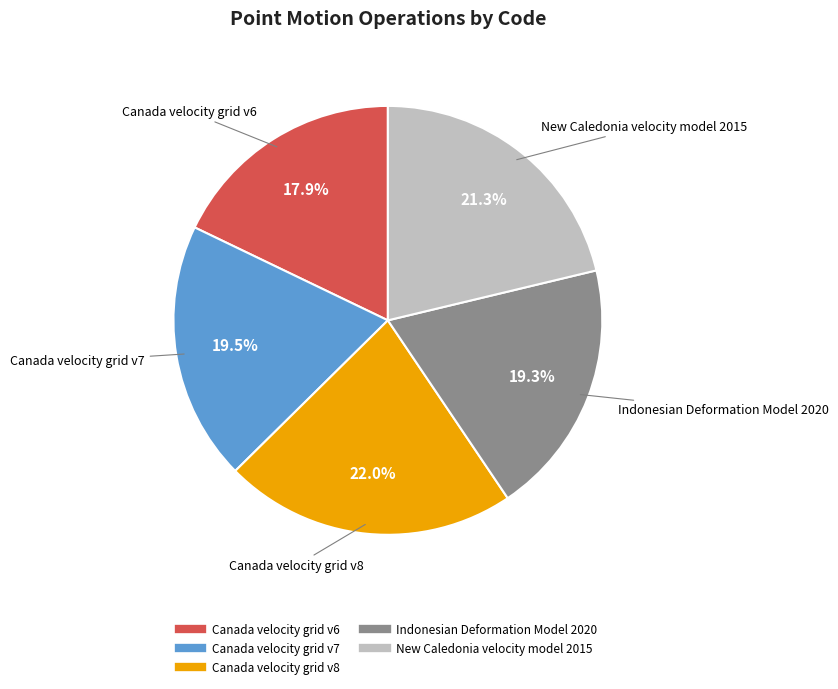

Does Canada velocity grid v7 represent more than half of the total?

No